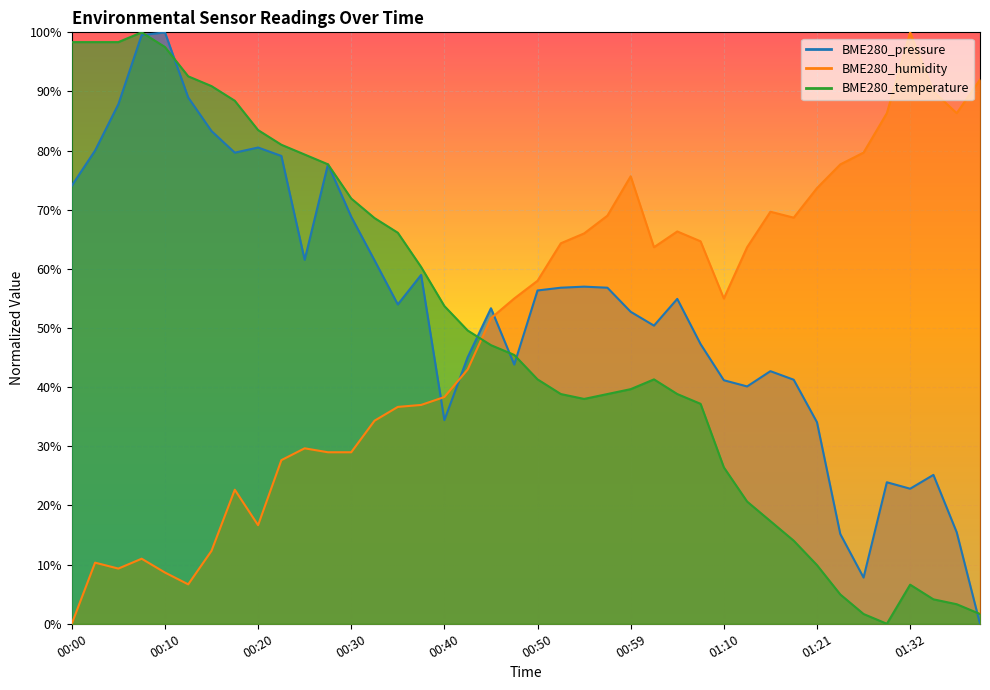

Count the number of categories in the chart.

40